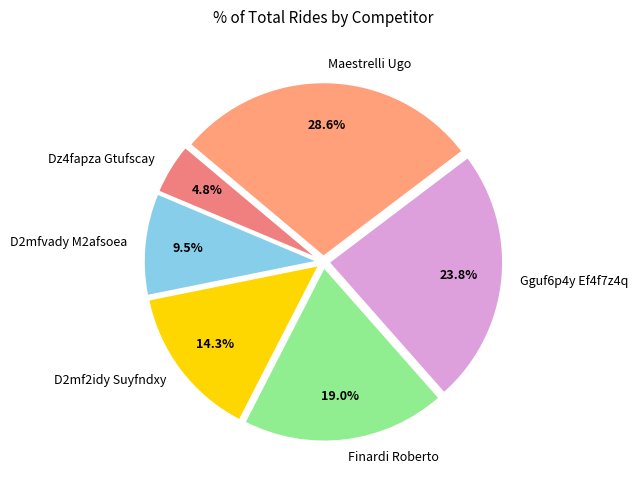

Is there any slice that represents more than half of the pie?

No